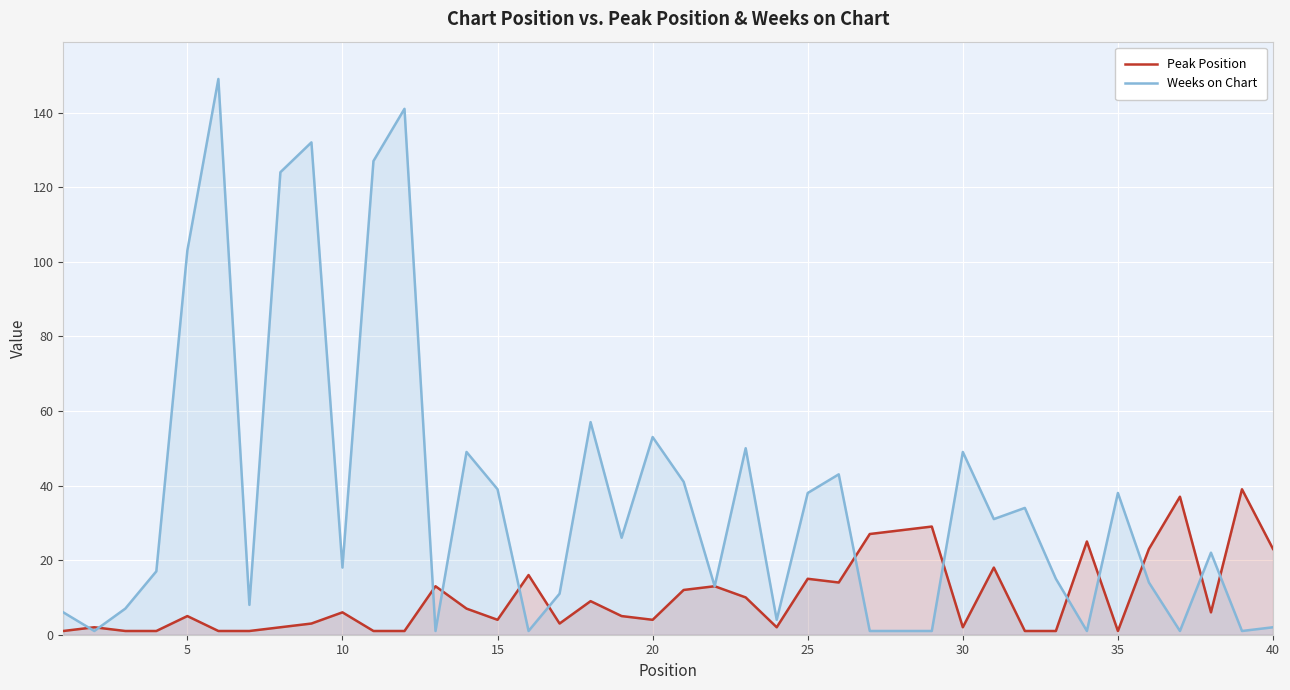

List the series in order of their overall mean, lowest first.

Peak Position, Weeks on Chart